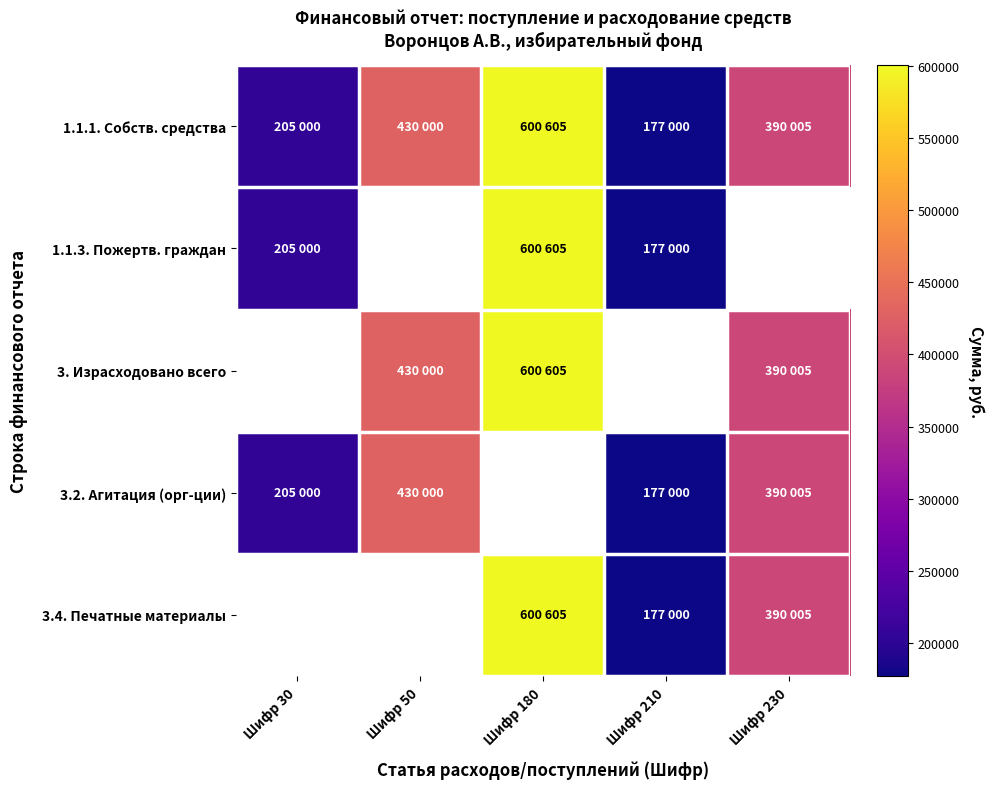

The 3.4. Печатные материалы series shows 177000.0 at Шифр 210. True or false?

True